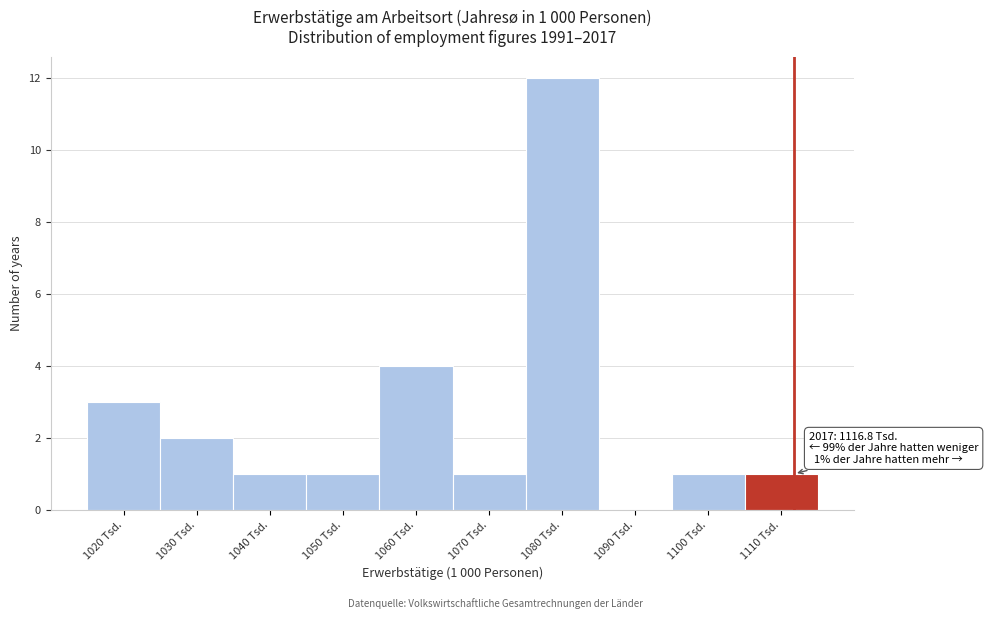

Reading right to left, what are all the values shown in this chart?

1110 Tsd.=1	1100 Tsd.=1	1090 Tsd.=0	1080 Tsd.=12	1070 Tsd.=1	1060 Tsd.=4	1050 Tsd.=1	1040 Tsd.=1	1030 Tsd.=2	1020 Tsd.=3